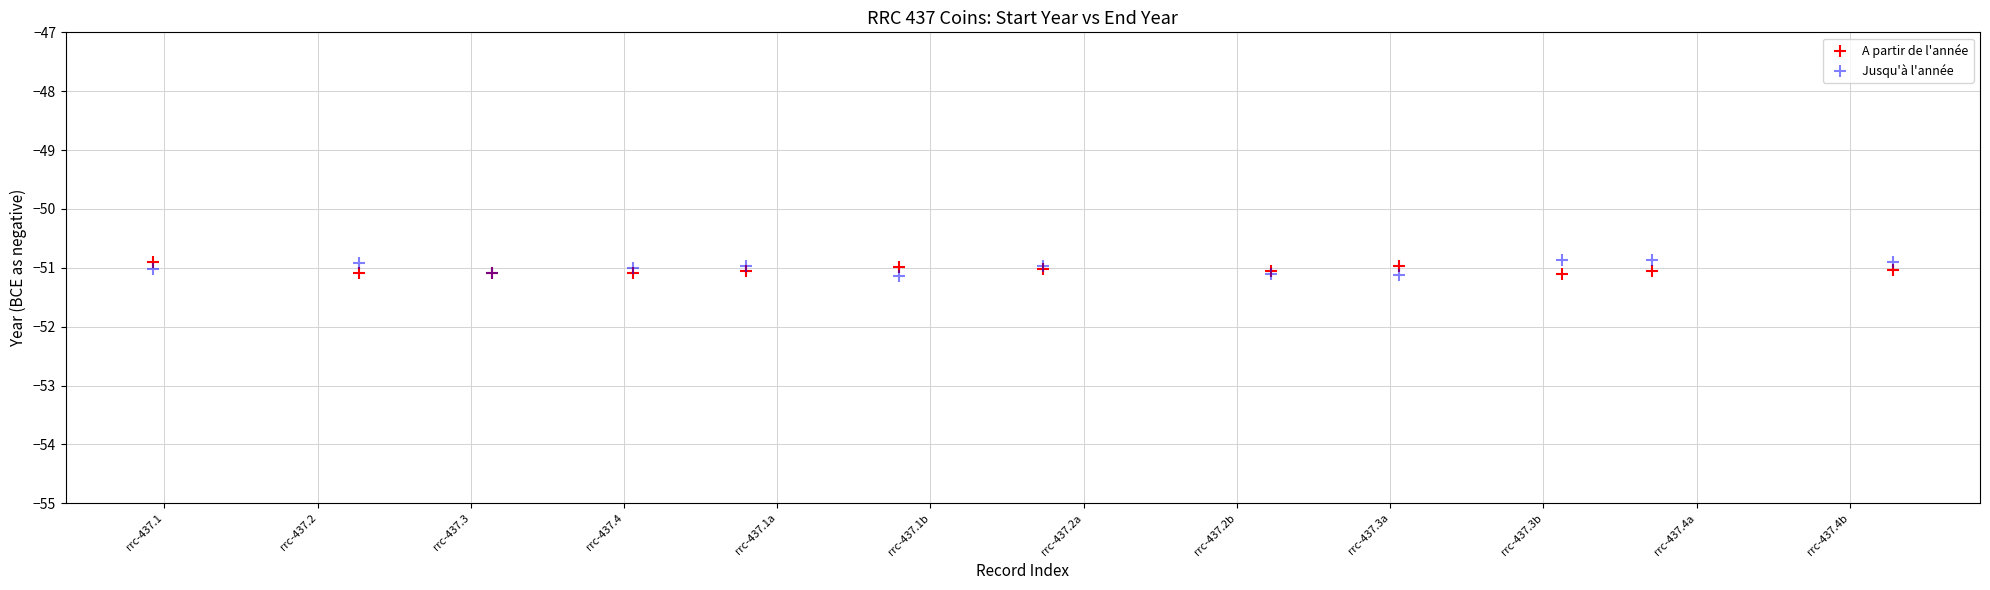

What is the X range (max minus min) for the scatter plot?

11.4